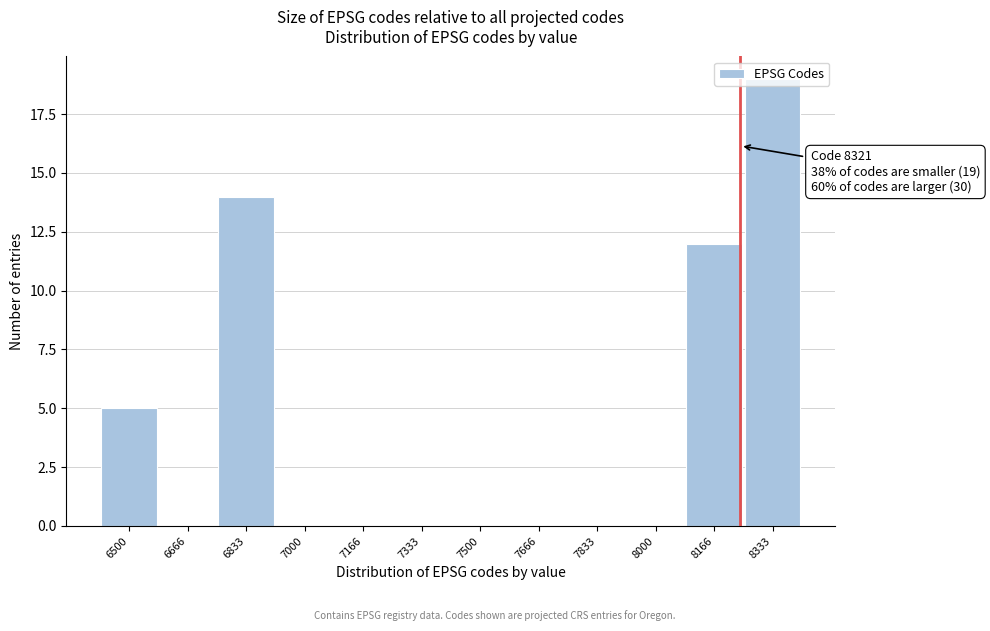

What is the change in value from 7000 to 8333?

+19